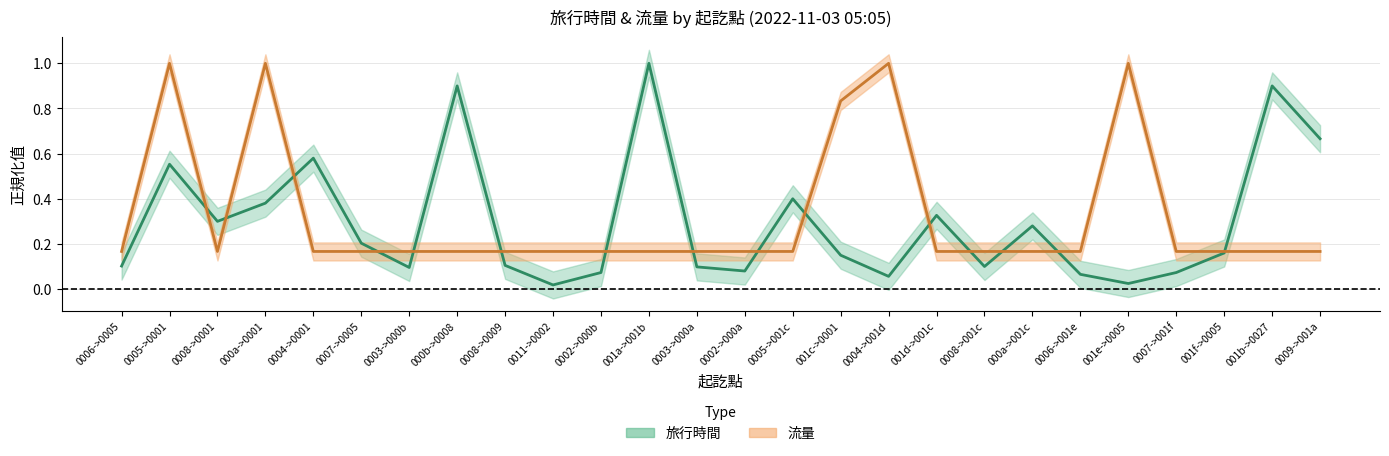

At which category does the chart reach its minimum across all series?

0011->0002